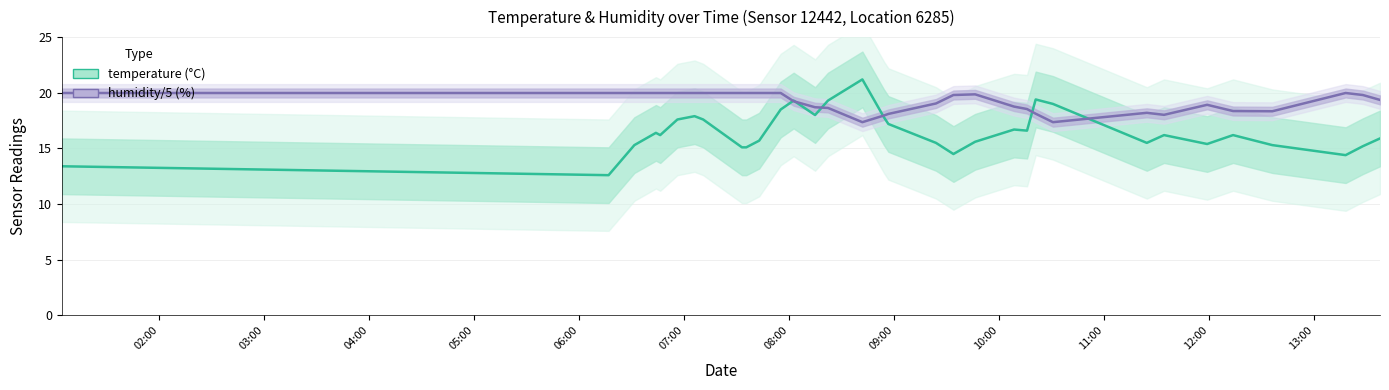

The temperature series shows 15.7 at 12:00. True or false?

True